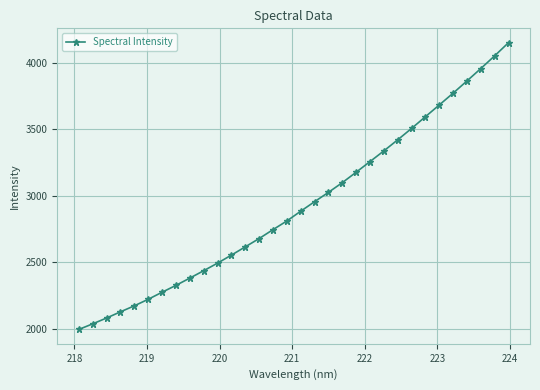

How many data points are above 2884?

16